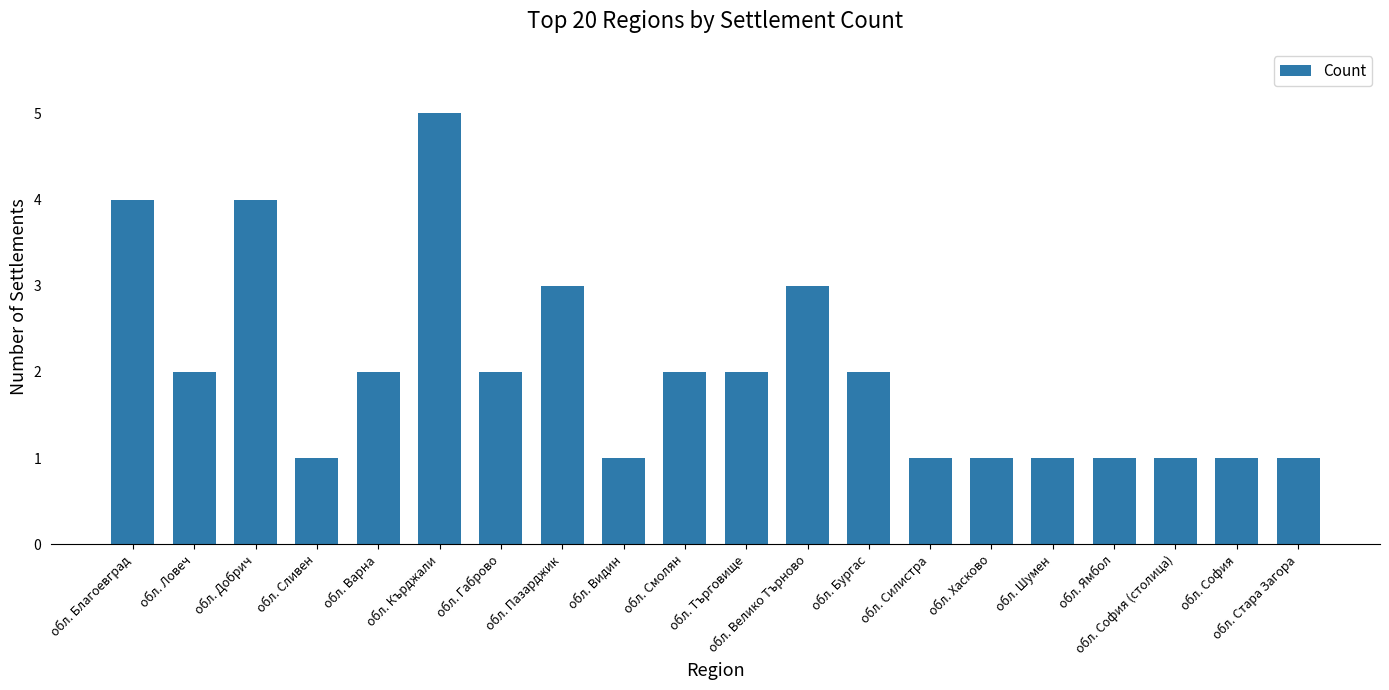

What is the sum of the values at обл. Ловеч and обл. Силистра?

3